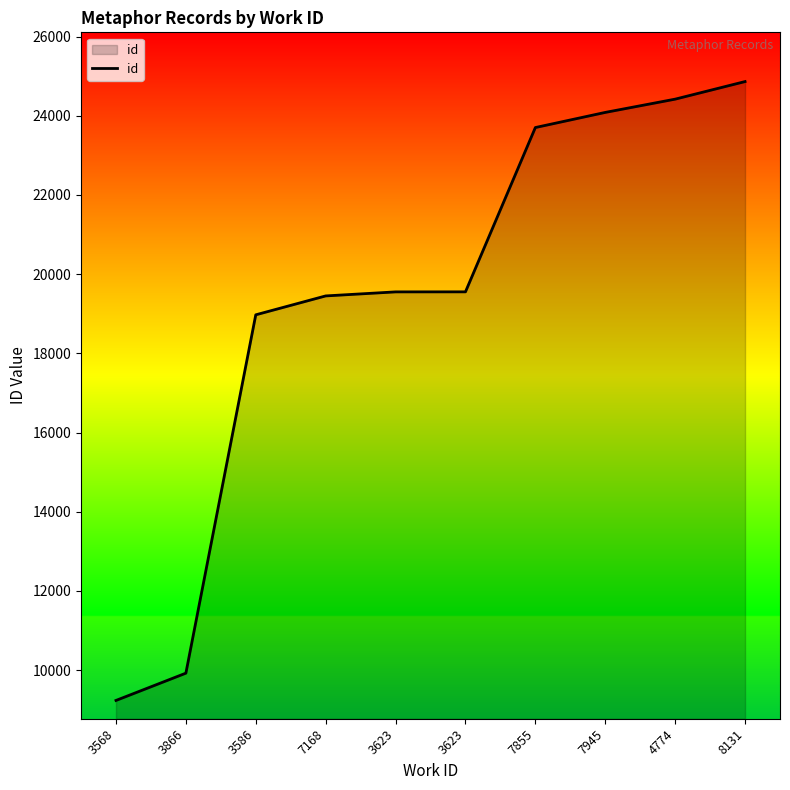

How many lines are shown in the chart?

1